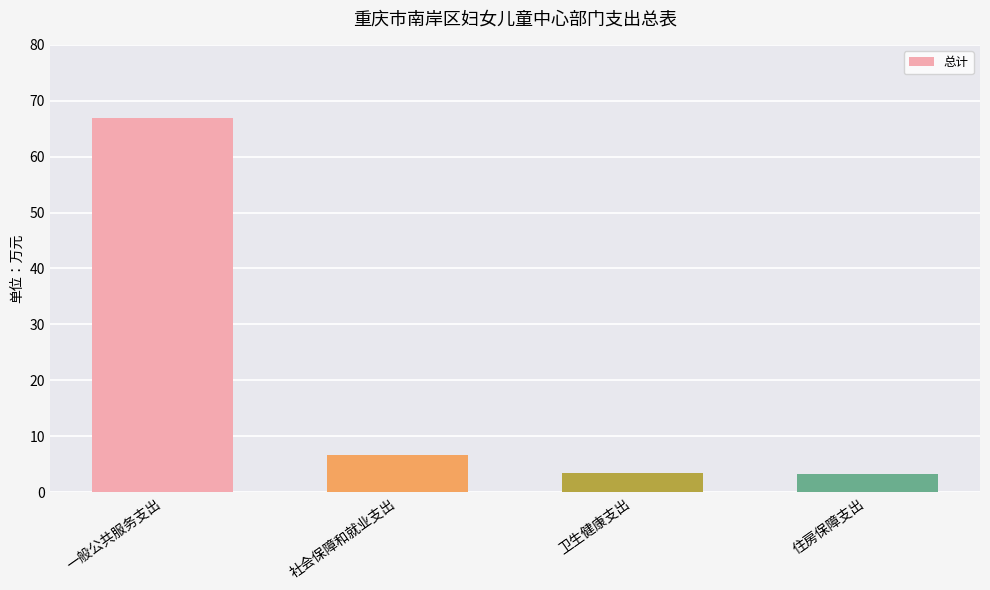

The value at 社会保障和就业支出 is 6.7. True or false?

True